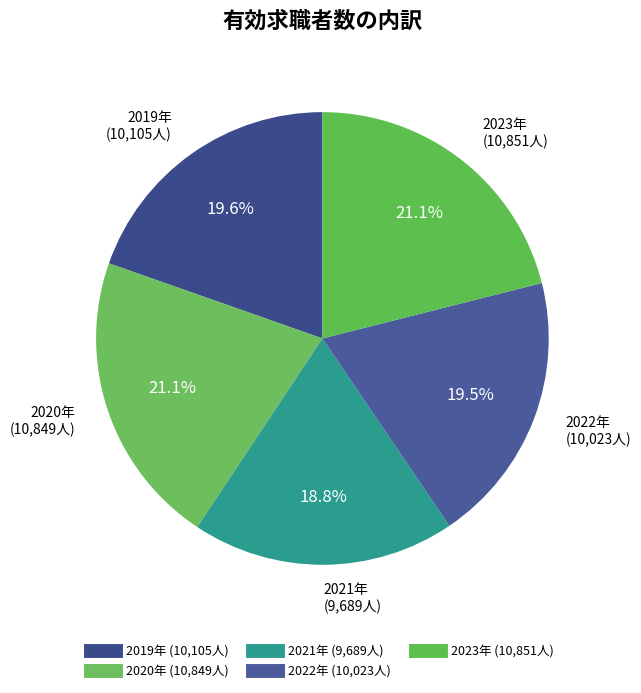

What is the largest slice in the pie chart?

2023年